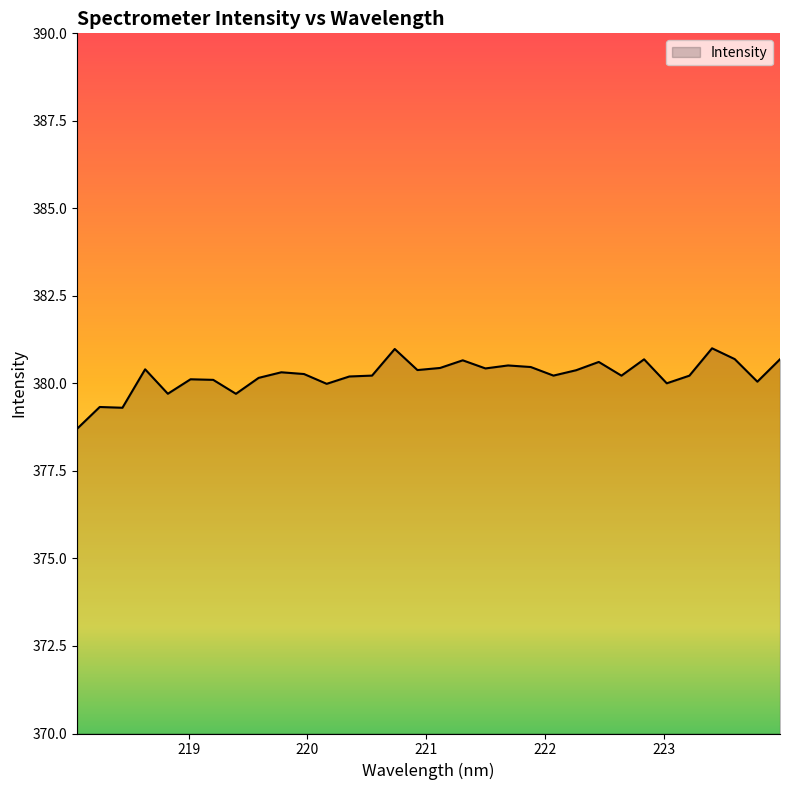

What is the maximum value shown in the chart?

381.0